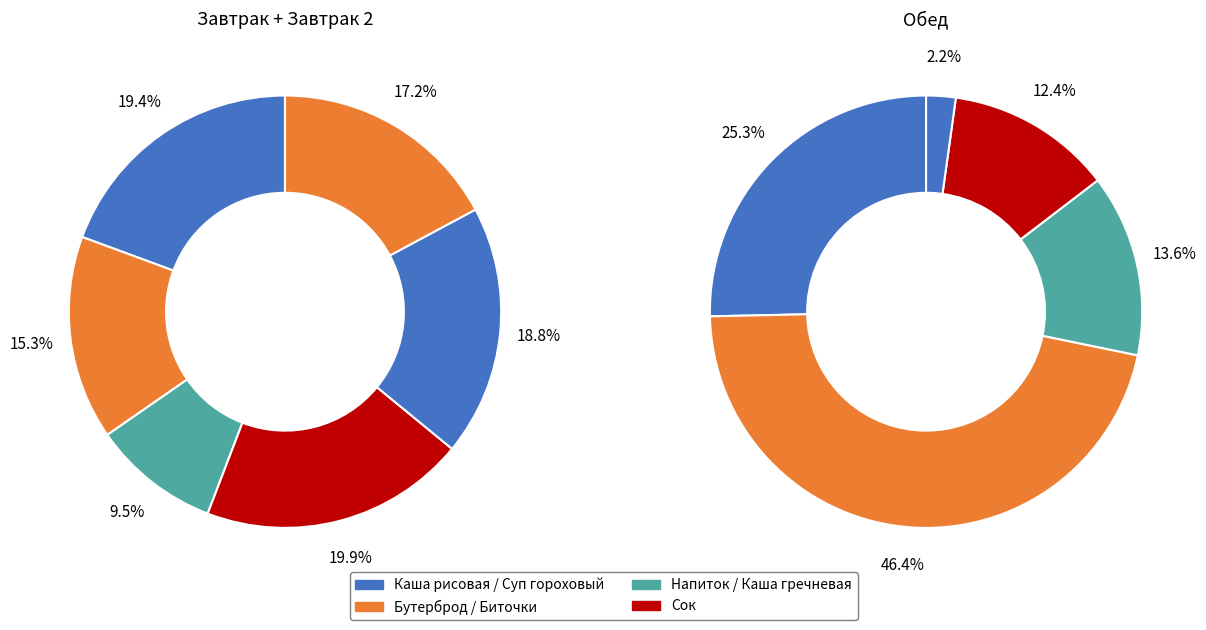

Combined, do Суп гороховый and Каша гречневая account for over 50%?

No